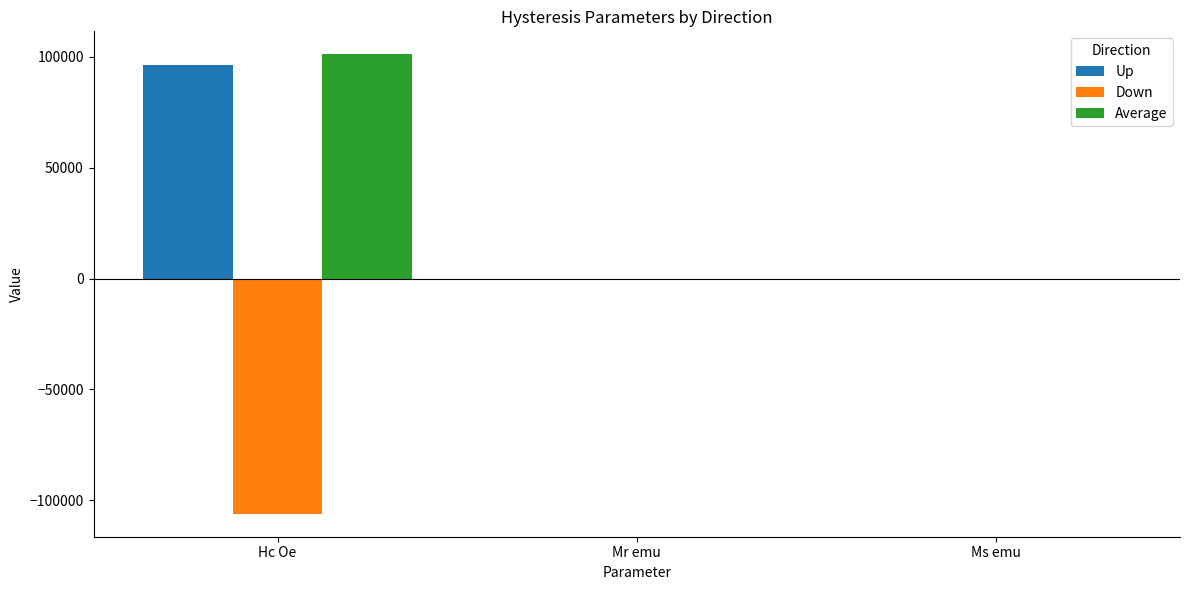

Is it true that Average equals 0.1 at Mr emu?

True